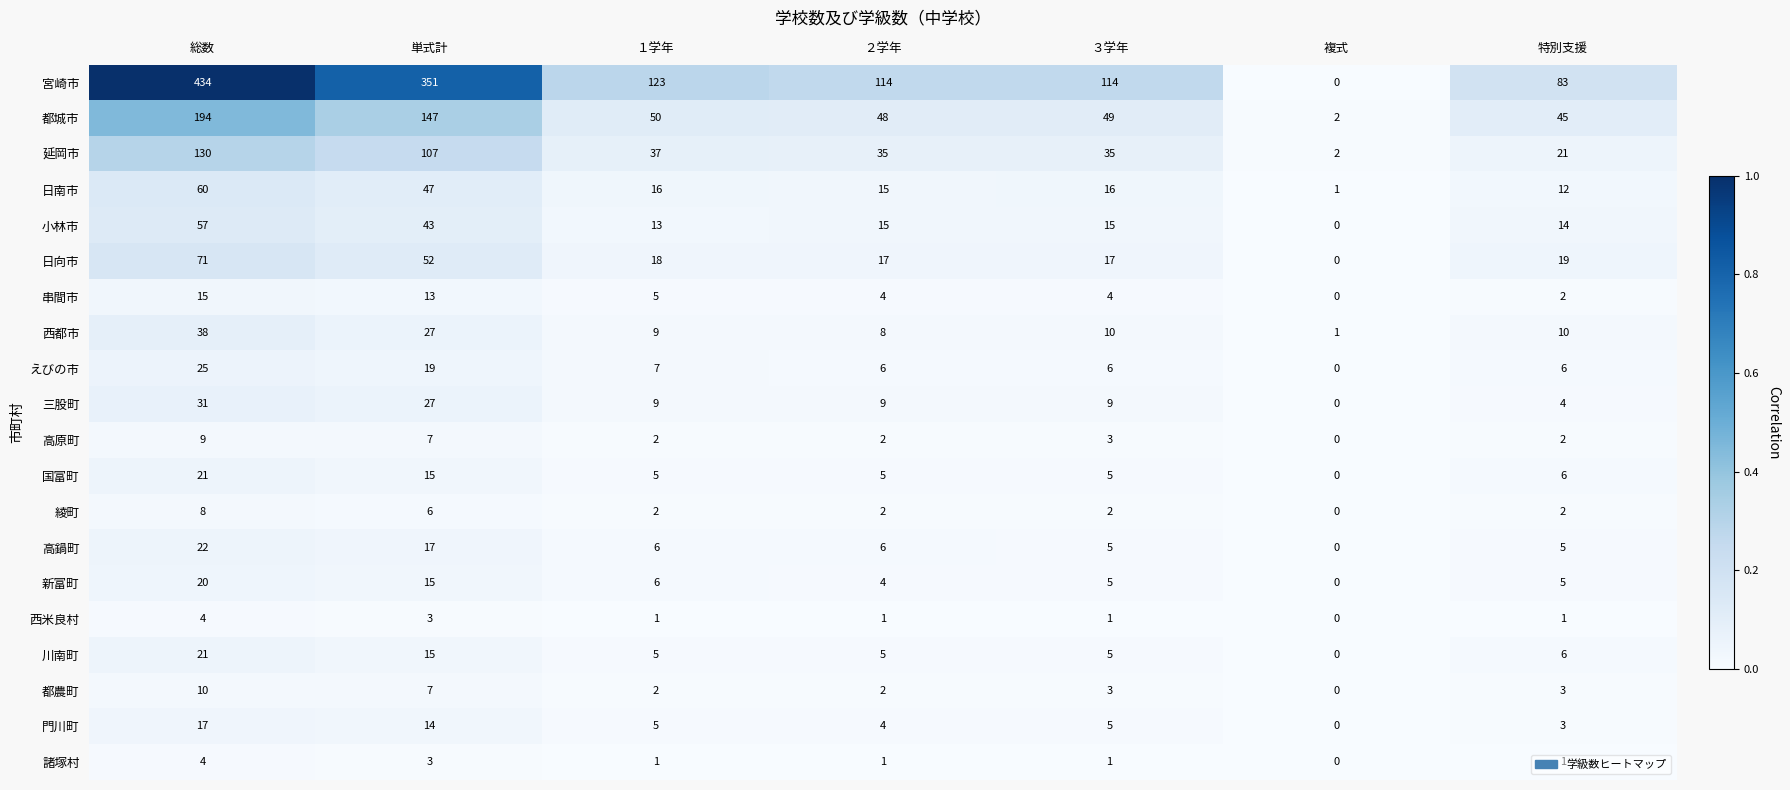

The 日向市 series shows 19 at 特別支援. True or false?

True